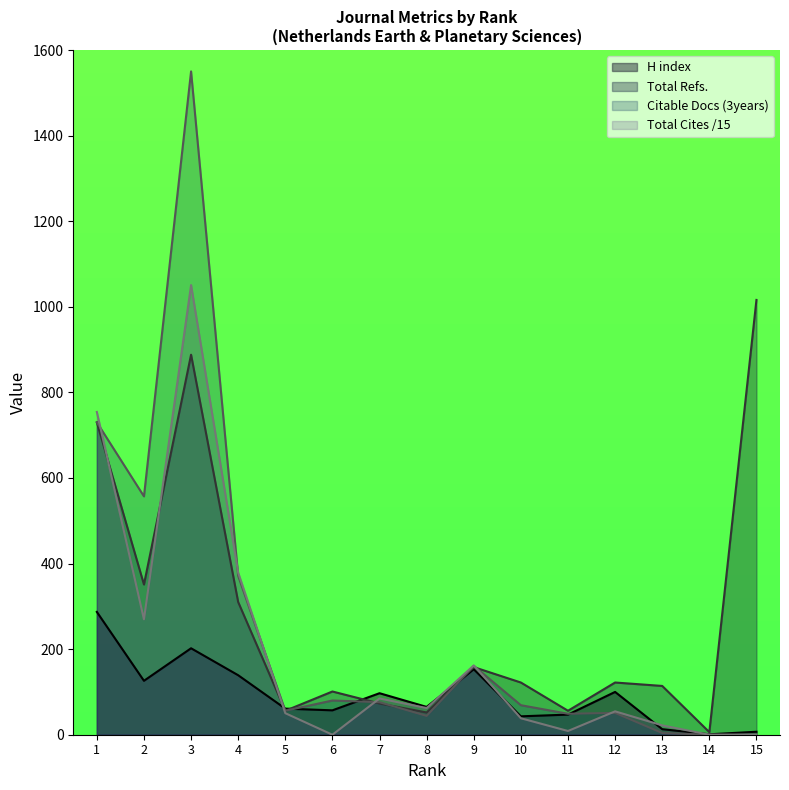

List the labels in order of H index value, largest first.

1, 3, 9, 4, 2, 12, 7, 8, 5, 6, 11, 10, 13, 15, 14